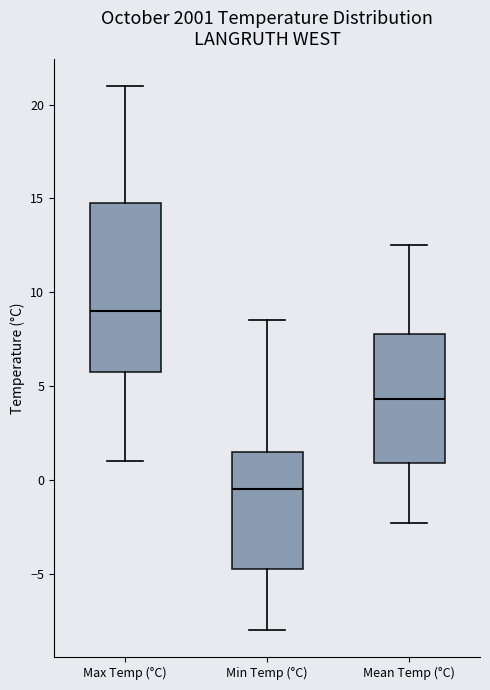

Reading left to right, read every box against the y-axis: the position of its median line, the range the box covers, and the ends of its whiskers. The values are not printed on the chart, so give them approximately, as read against the axis.

Max Temp (°C): median 9.0, box 6.0 to 15.0, whiskers 1.0 to 21.0
Min Temp (°C): median -0.5, box -4.5 to 1.5, whiskers -8.0 to 8.5
Mean Temp (°C): median 4.5, box 1.0 to 8.0, whiskers -2.5 to 12.5